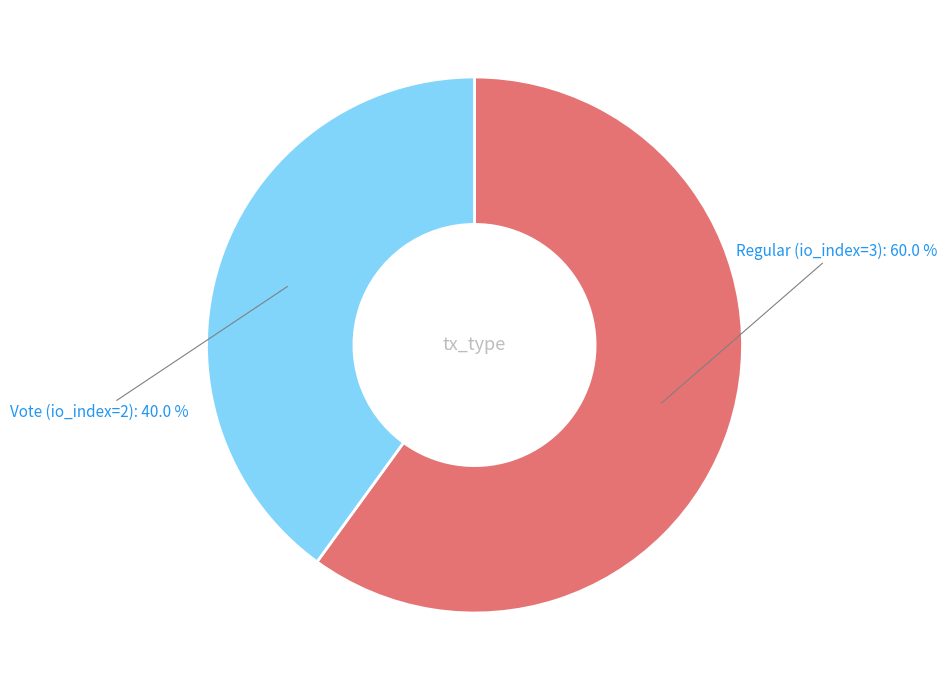

How many slices are in this pie chart?

2